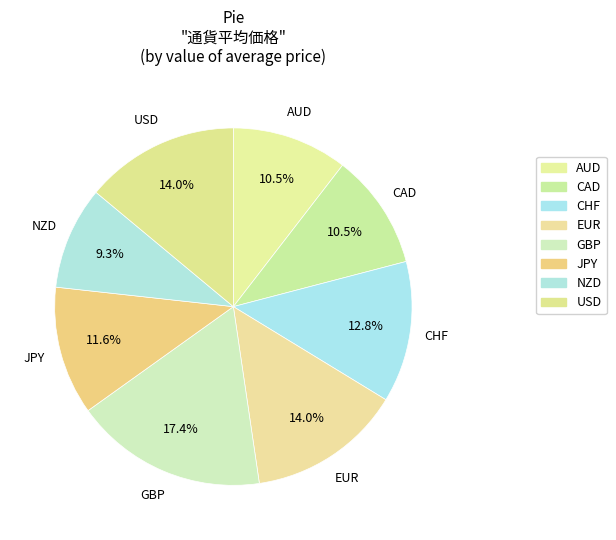

Which has a higher value, GBP or CAD?

GBP